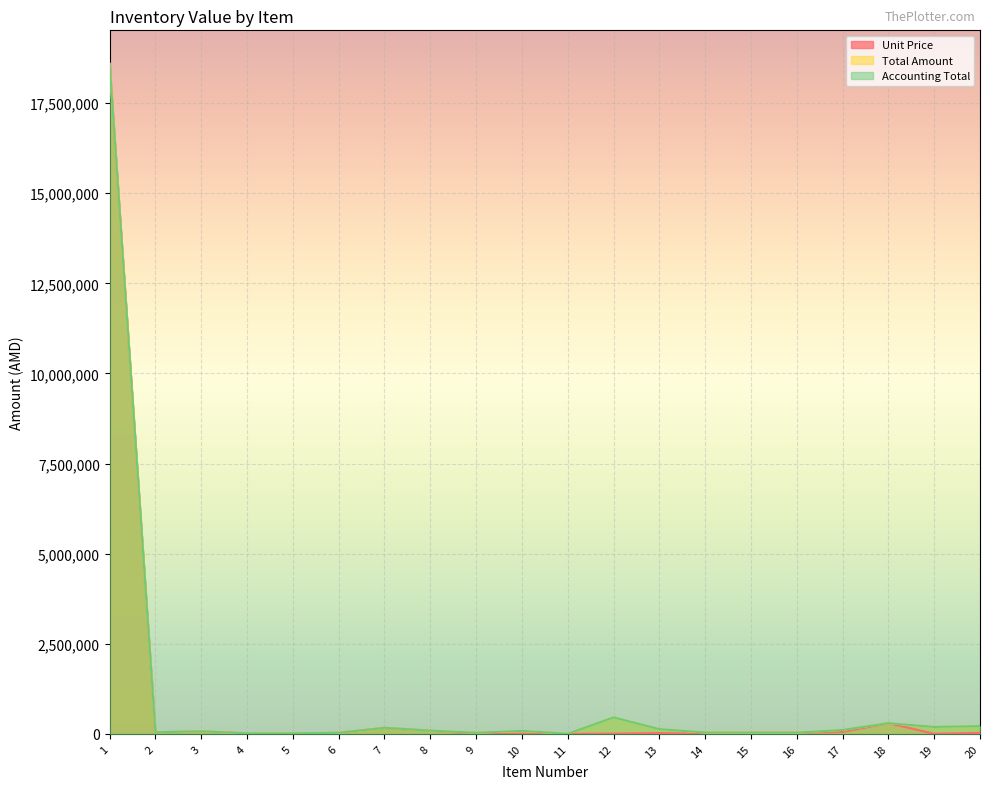

Where is the first local maximum for Unit Price?

3